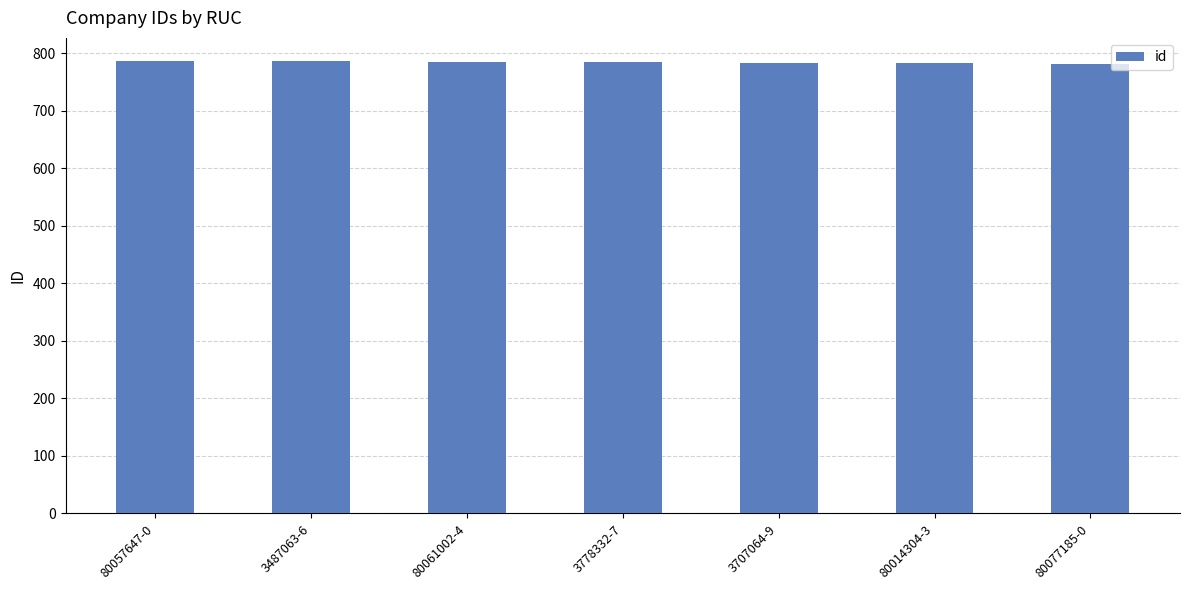

What is the ratio of the value at 3707064-9 to the value at 3487063-6?

1.0